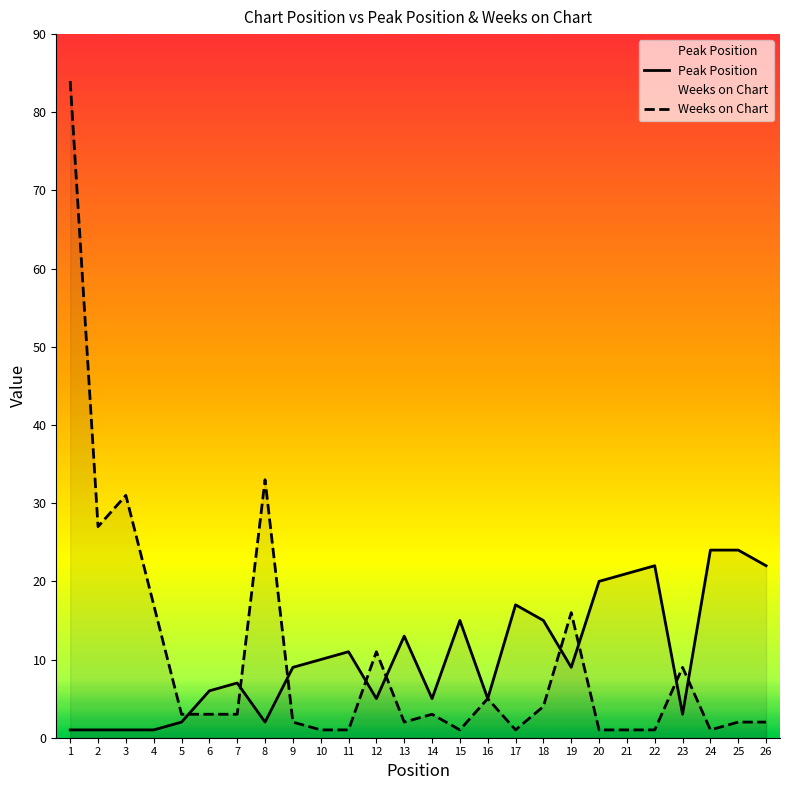

At how many categories does at least one series exceed 78?

1